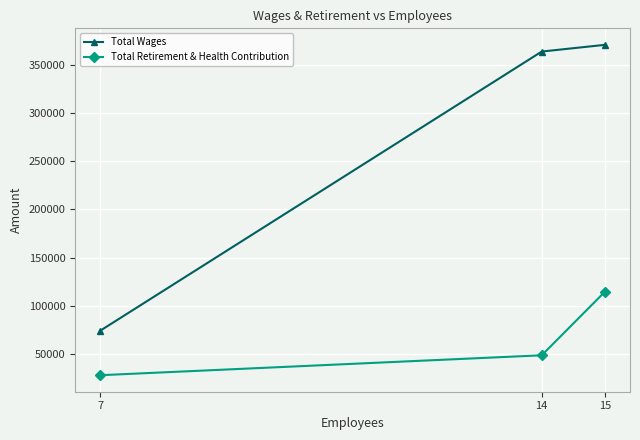

How many Total Retirement & Health Contribution values are between 27683 and 114306?

3